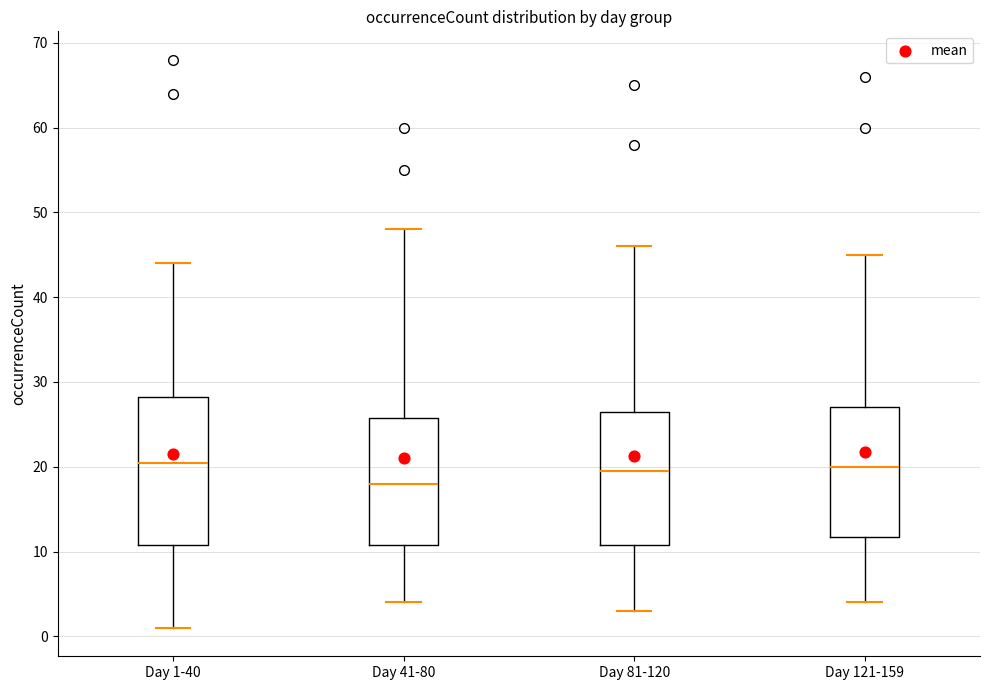

Where does the lower whisker of the box for Day 81-120 end on the y-axis? The values are not printed on the chart, so give them approximately, as read against the axis.

3